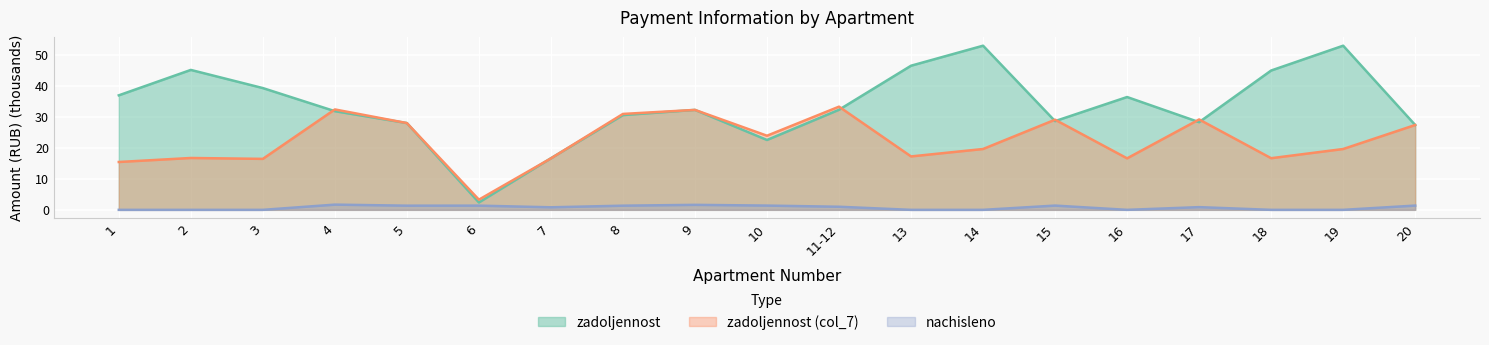

What are all the series names shown in the legend?

zadoljennost, zadoljennost (col_7), nachisleno